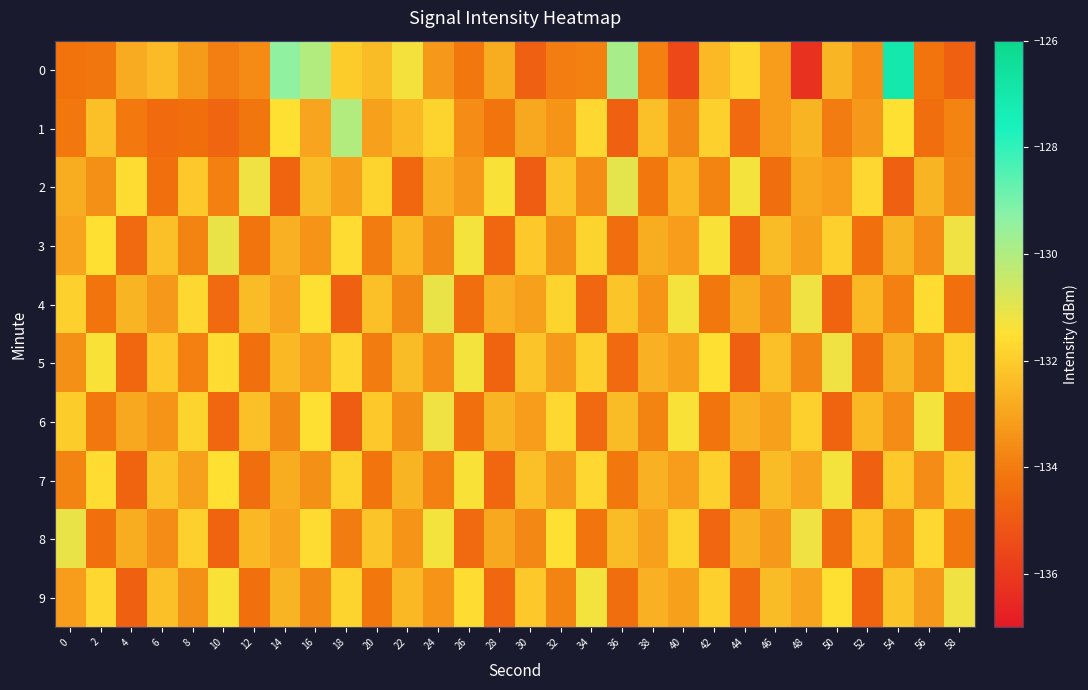

List the series in order of their peak value, highest first.

0, 1, 2, 3, 4, 8, 5, 6, 9, 7